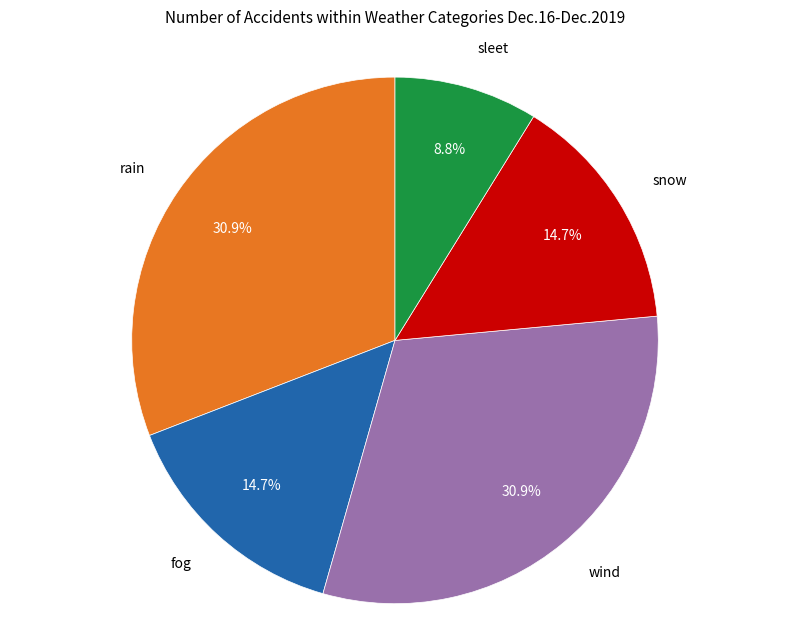

Approximately how many times larger is the value at rain compared to snow?

2.1